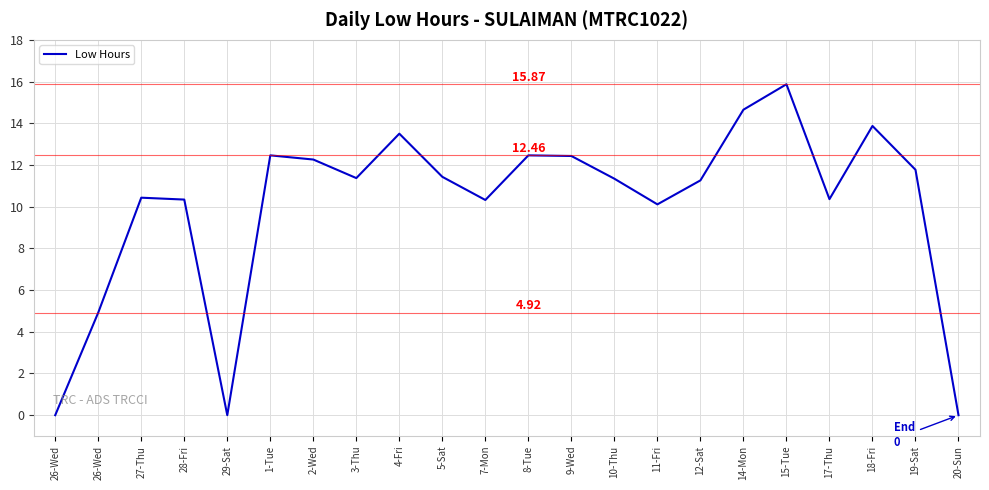

How many lines are shown in the chart?

1